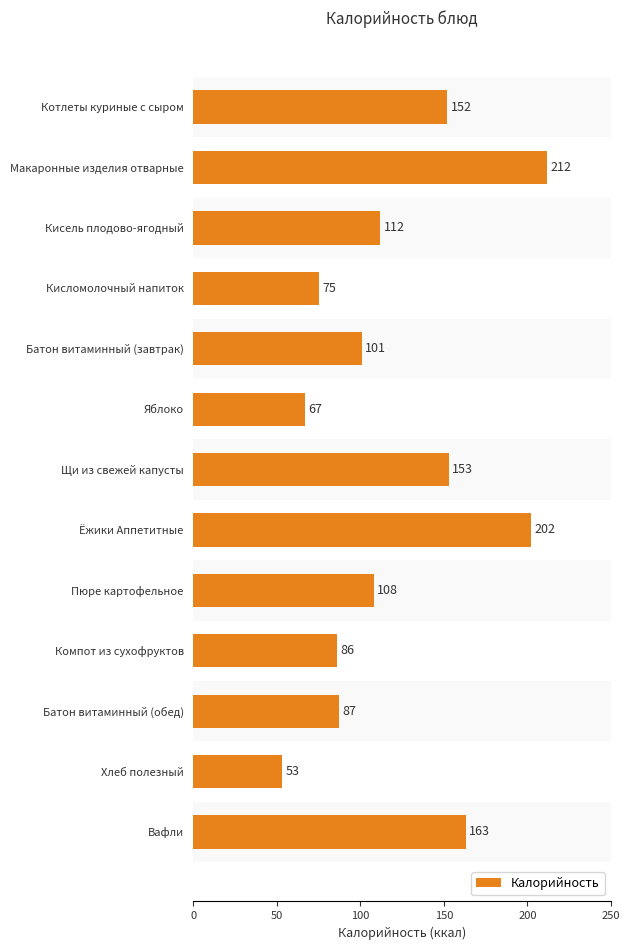

How many values are below 108?

6